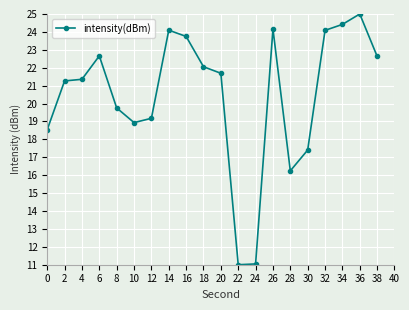

Is it true that the value at 26 is 40.7?

False